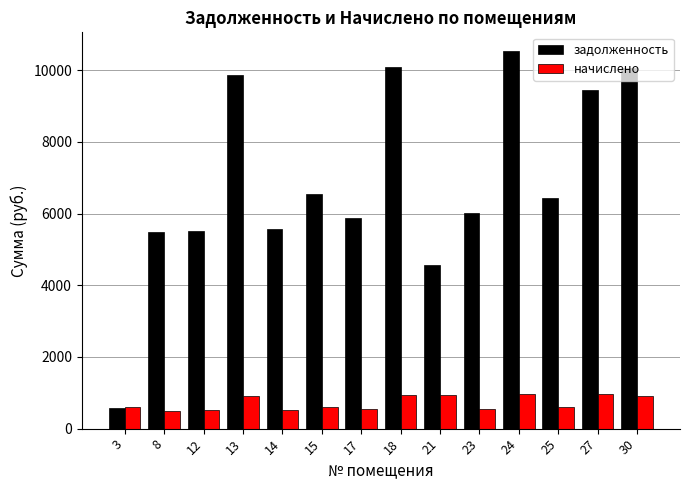

What are all the series names shown in the legend?

задолженность, начислено